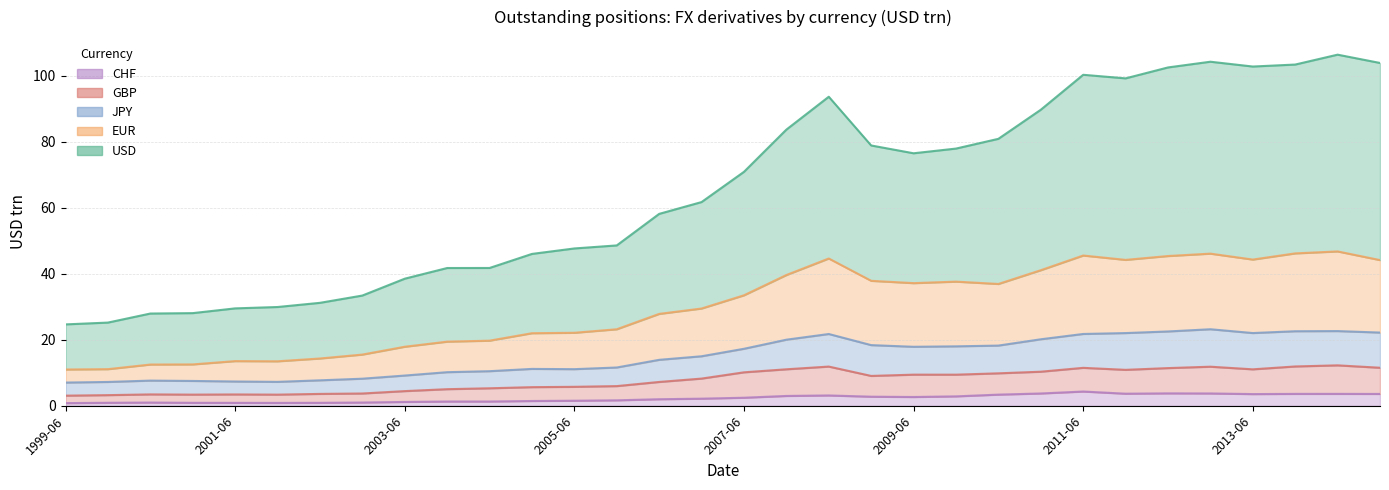

What position from the right is 2004-06?

22